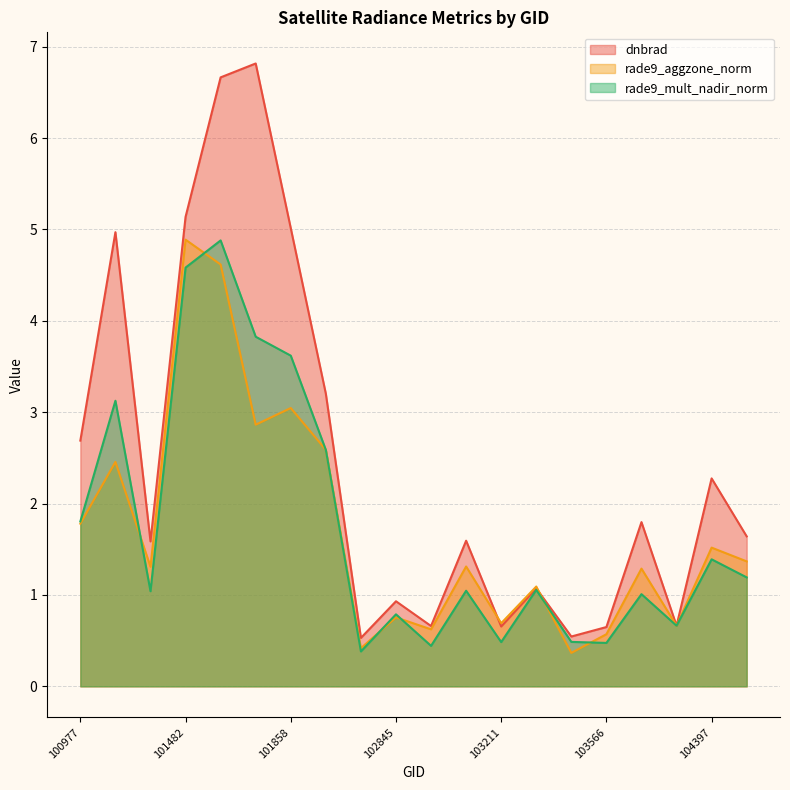

Which series has the largest total across all categories?

dnbrad